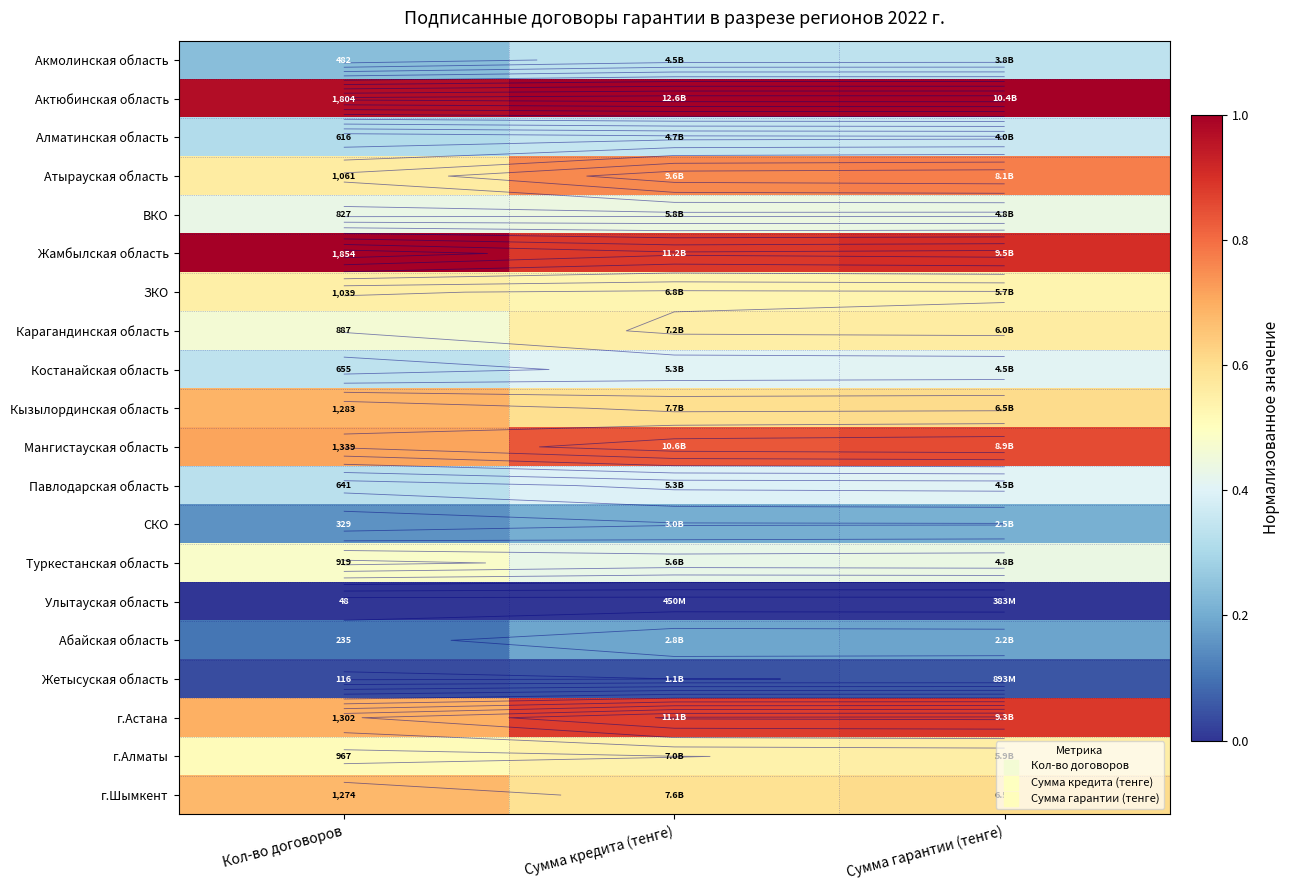

At which label does Алматинская область reach its minimum?

Кол-во договоров